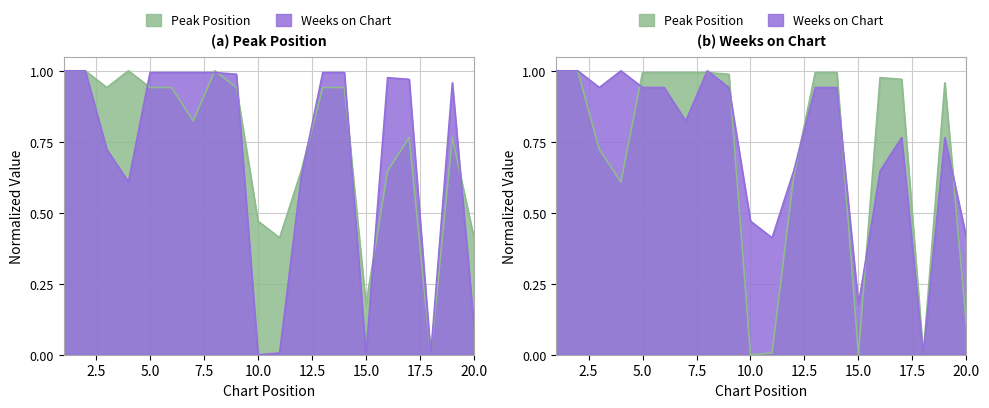

Where is the first local maximum for Peak Position?

4